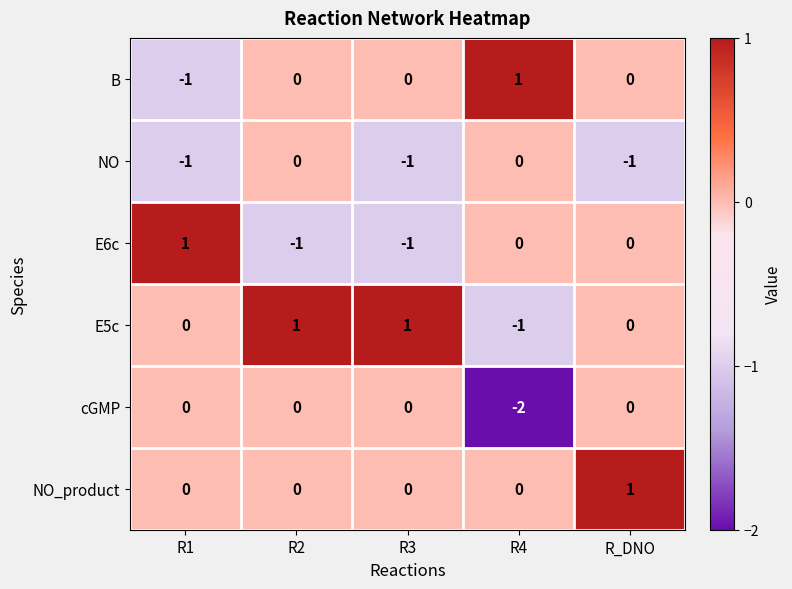

Reading left to right, what are all the values shown in this chart?

B: -1	0	0	1	0
NO: -1	0	-1	0	-1
E6c: 1	-1	-1	0	0
E5c: 0	1	1	-1	0
cGMP: 0	0	0	-2	0
NO_product: 0	0	0	0	1